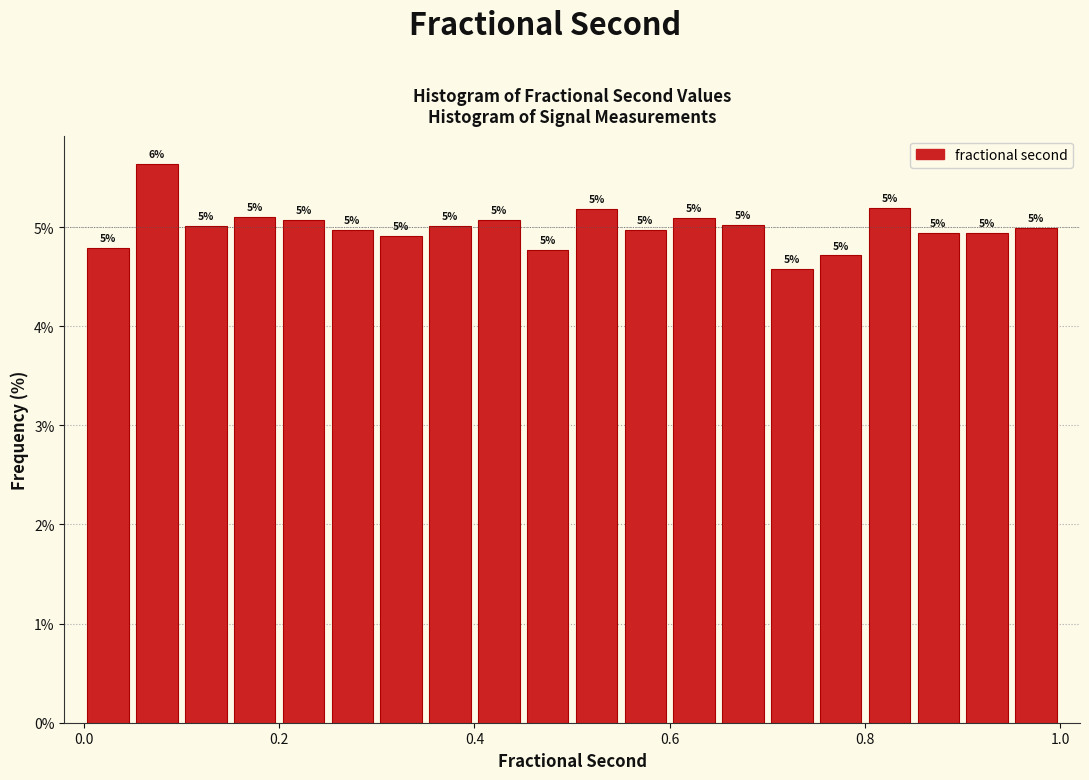

Around what value on the x-axis is the tallest bar? Give the approximate position of its centre, as read against the axis.

0.08